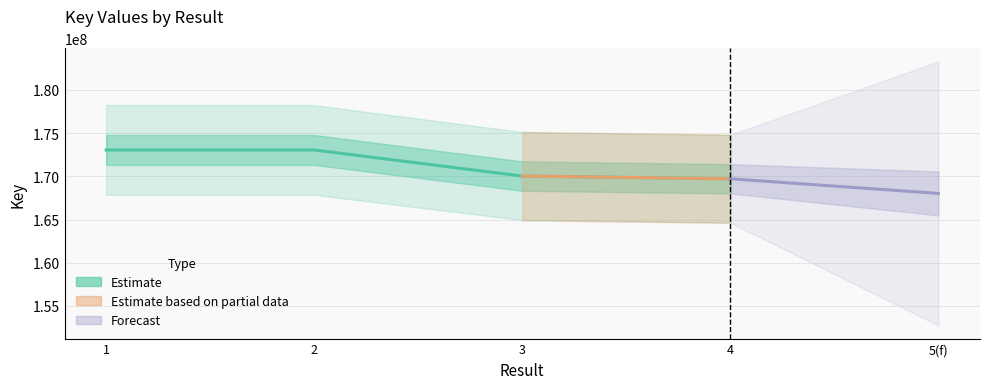

What is the change in value from 1 to 2?

+155